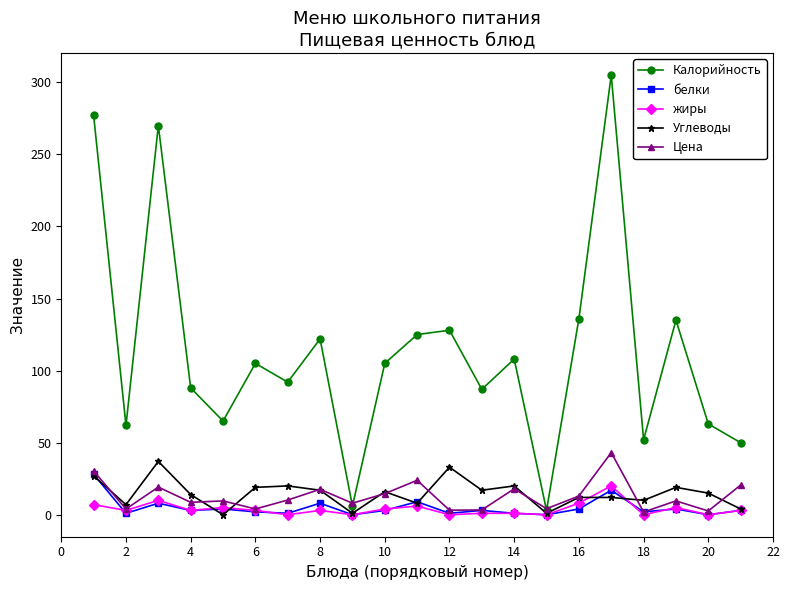

Which series has the largest range (max minus min)?

Калорийность